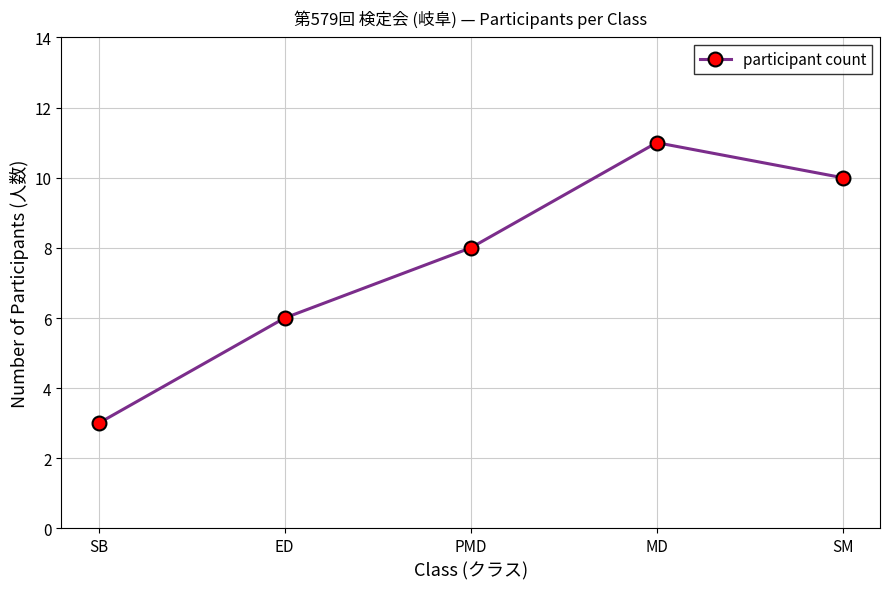

Count the values in the range 6 to 10.

3